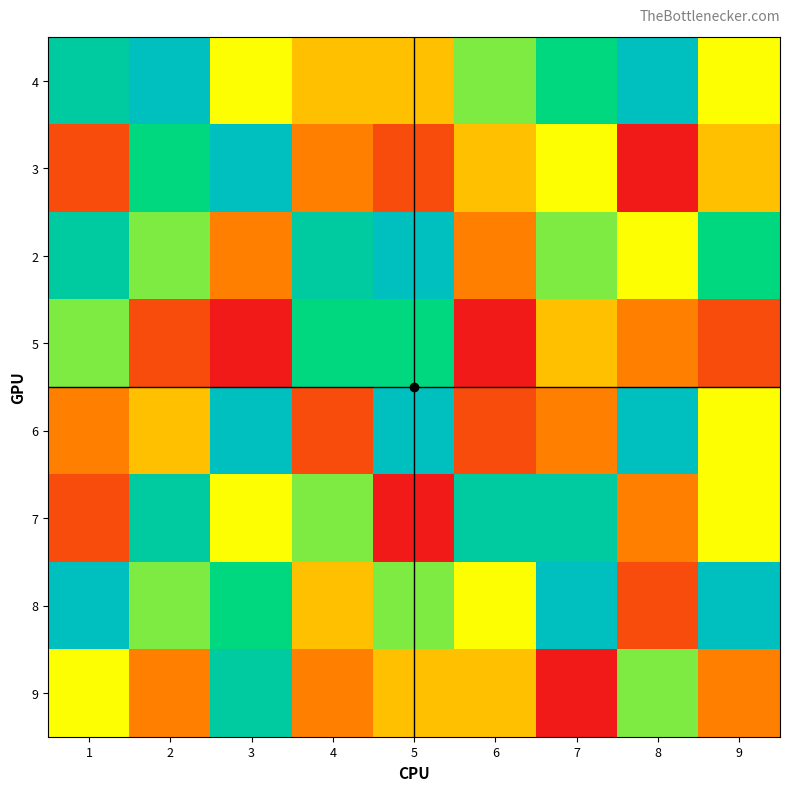

Count the number of data series in this chart.

8